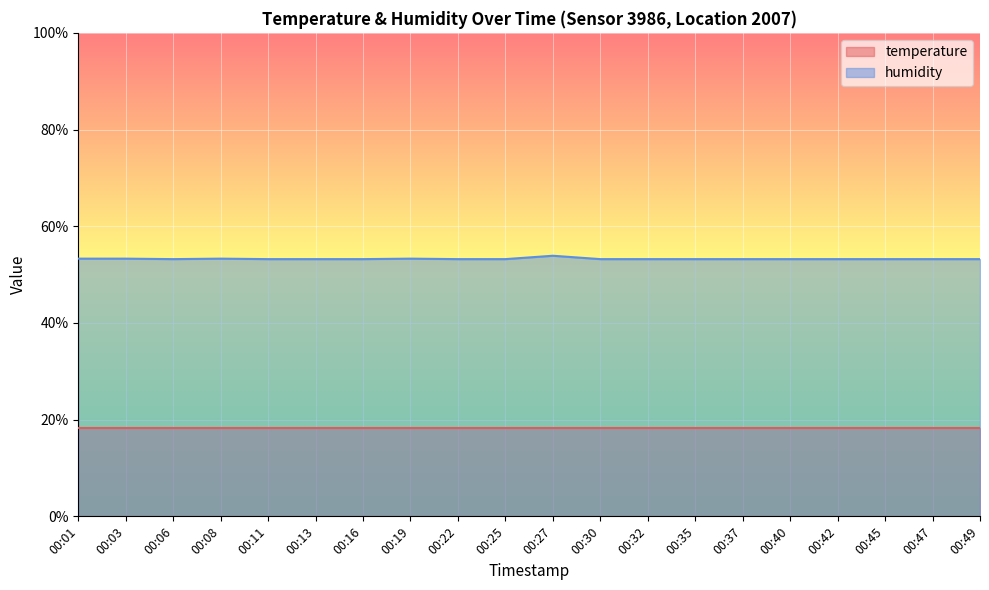

At which category does the data reach its first local valley?

00:06